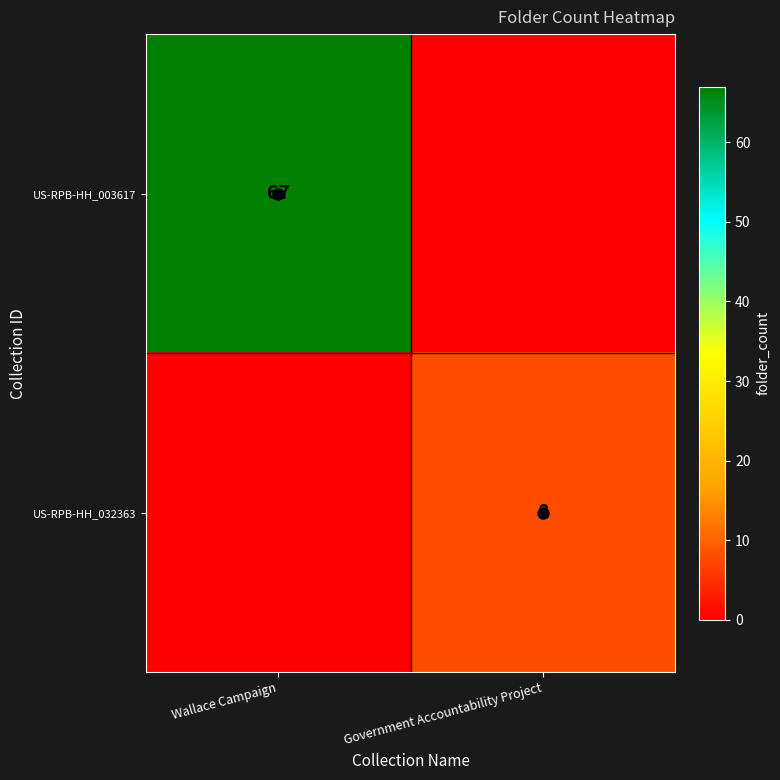

Is the value of US-RPB-HH_032363 at Government Accountability Project greater than the value of US-RPB-HH_003617 at Wallace Campaign?

No